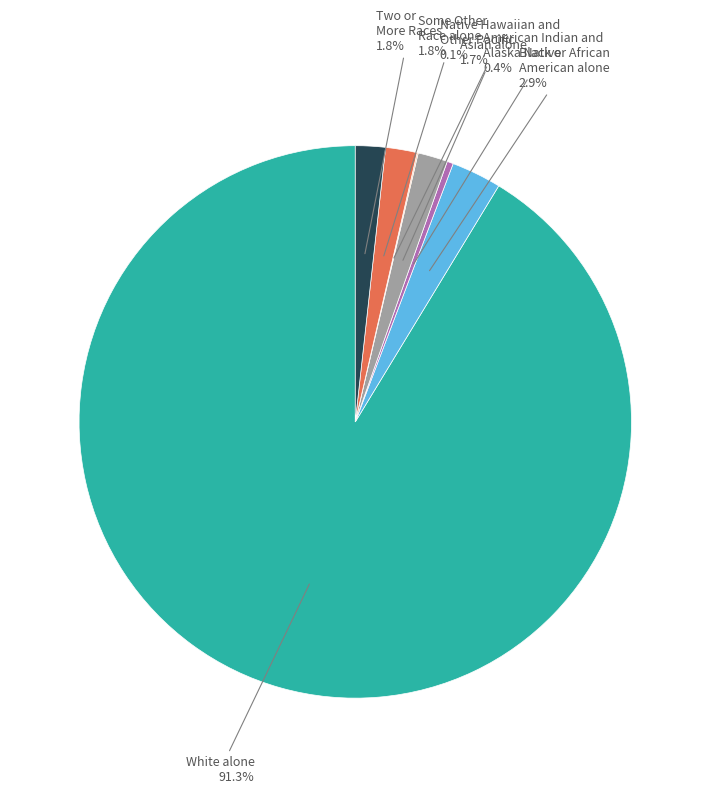

Does any single category account for the majority?

Yes